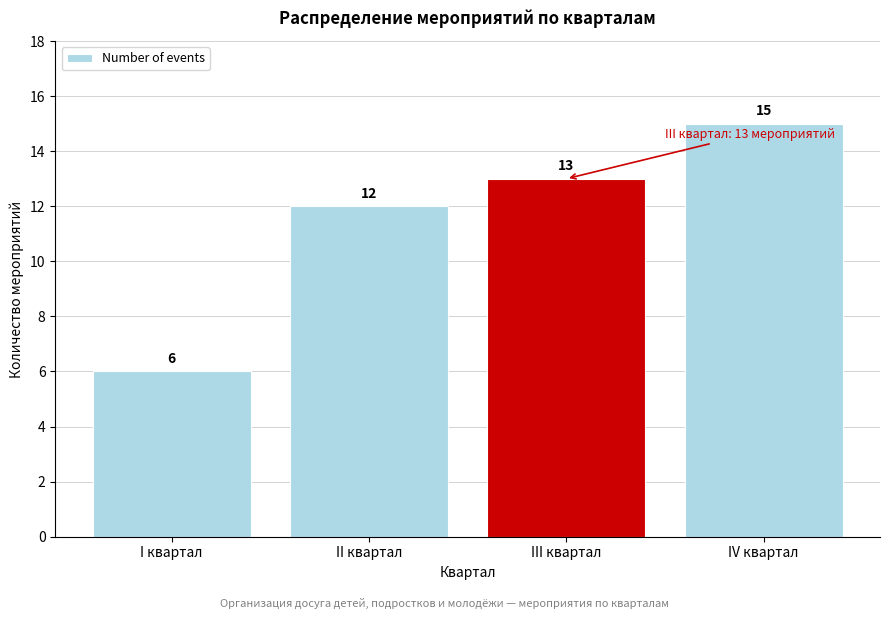

Reading left to right, what are all the values shown in this chart?

6	12	13	15